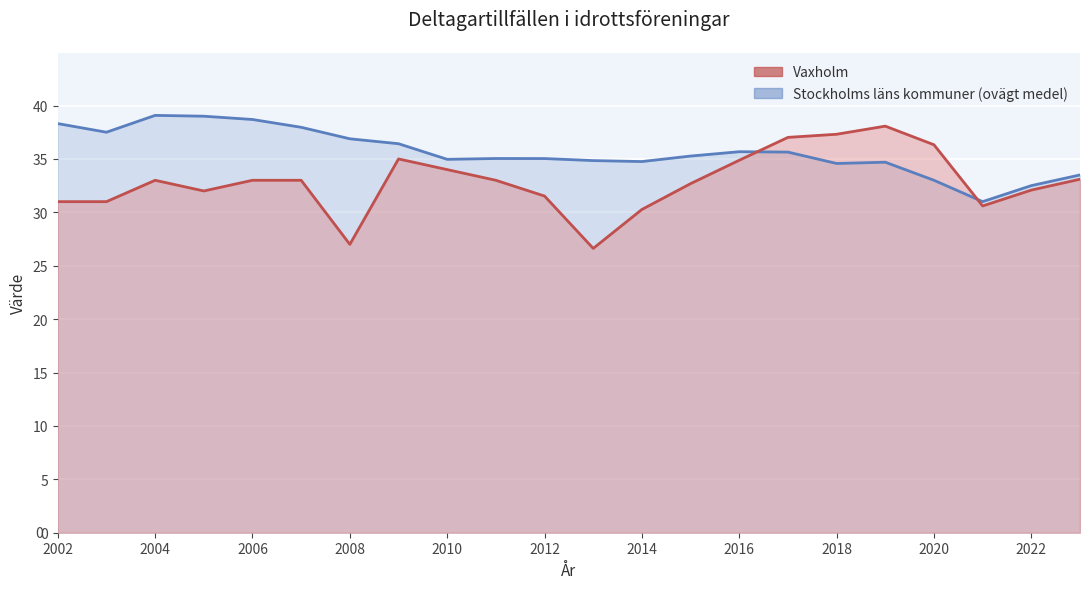

The Vaxholm series shows 9.1 at 2014. True or false?

False